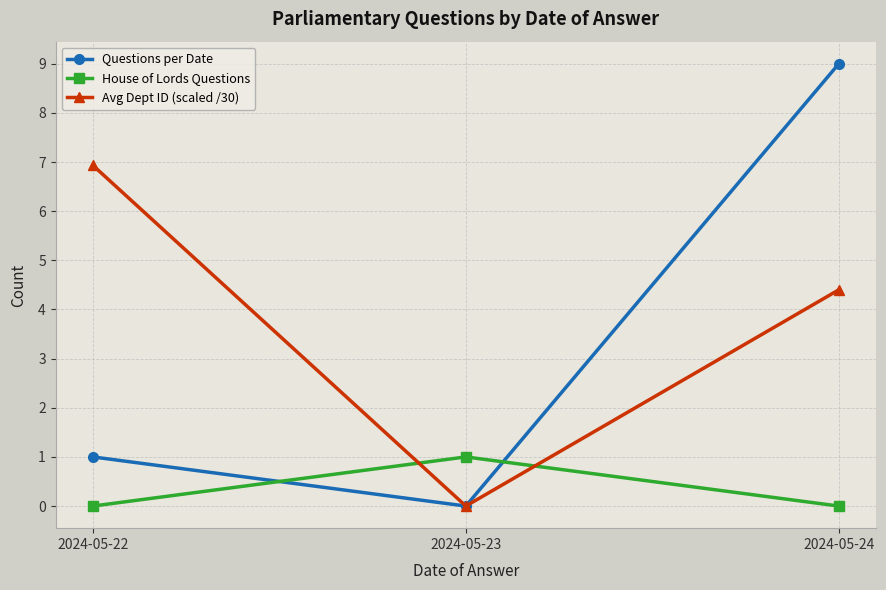

At which category is the sum across all series the highest?

2024-05-24